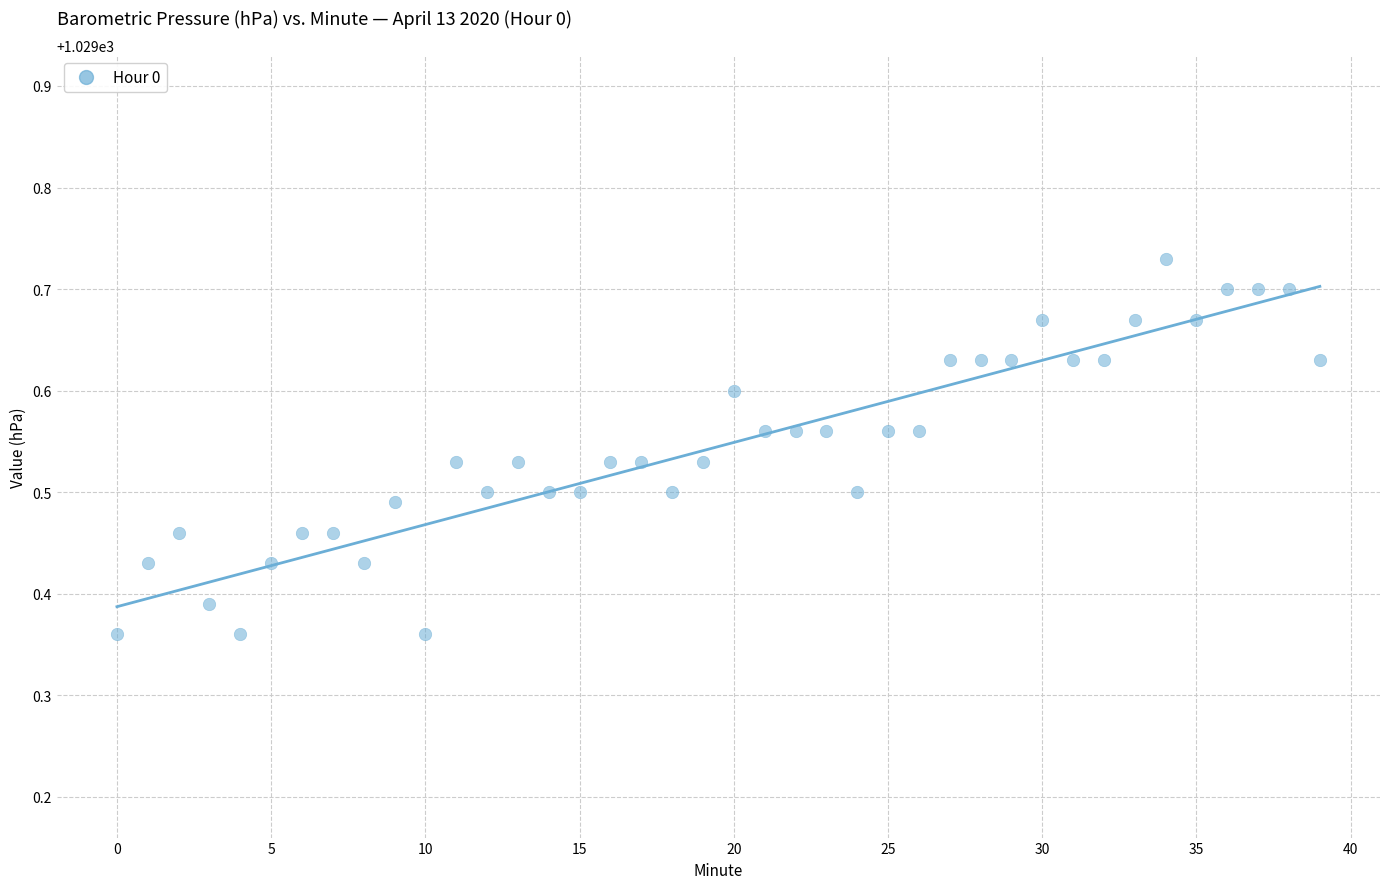

What is the range of Y values (max minus min)?

0.4